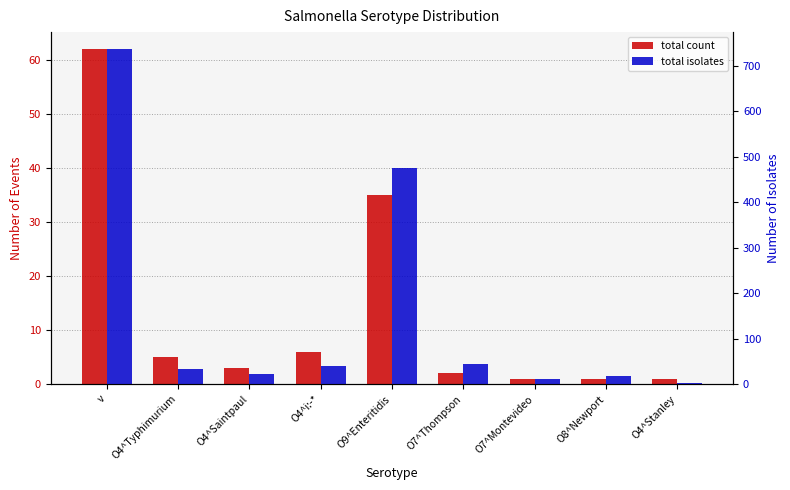

Which series has the widest spread of values?

total isolates